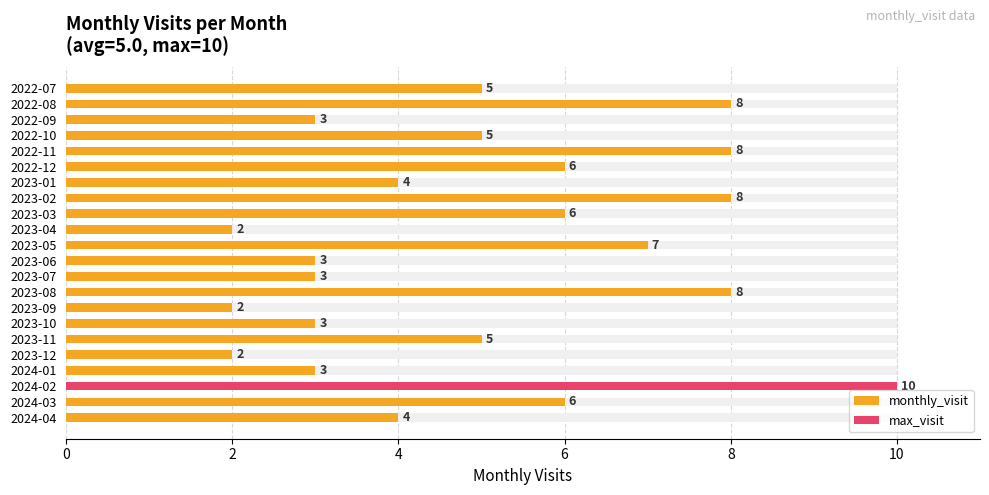

What is the sum of all values?

111